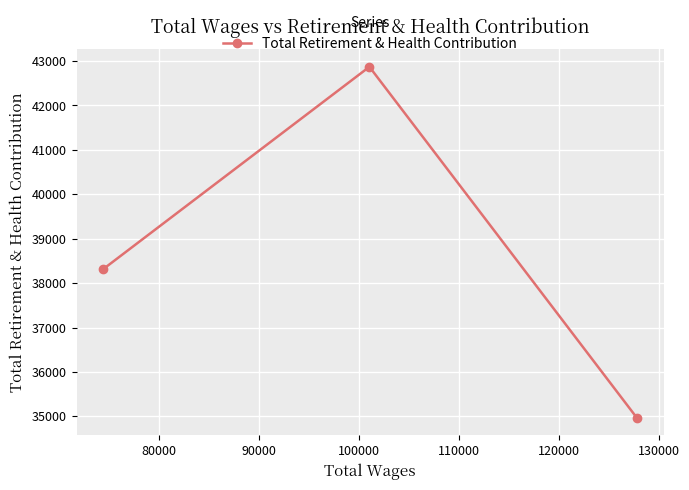

What is the sum of all values?

116155